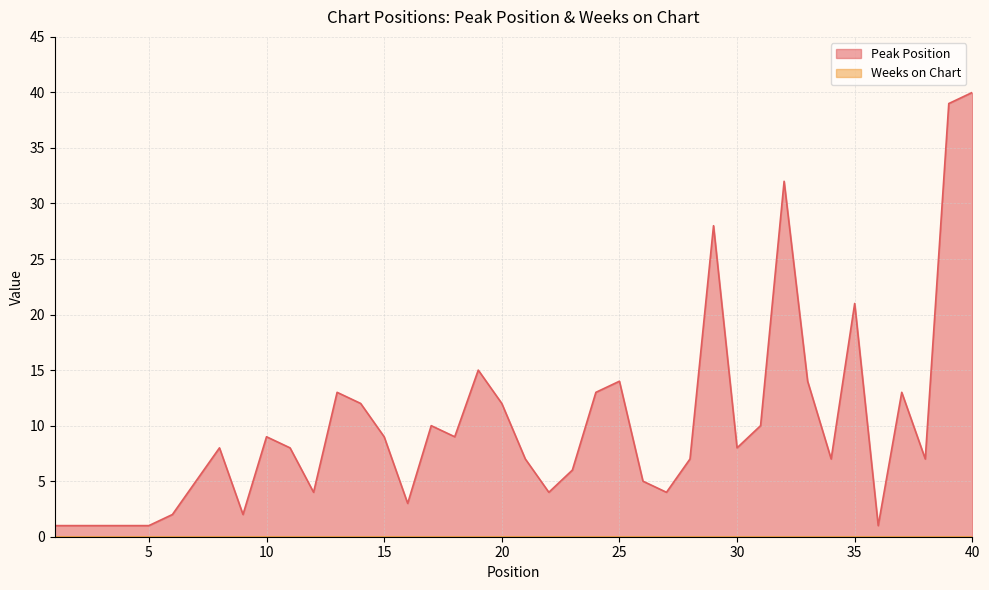

Which has a higher value, 22 or 1?

22